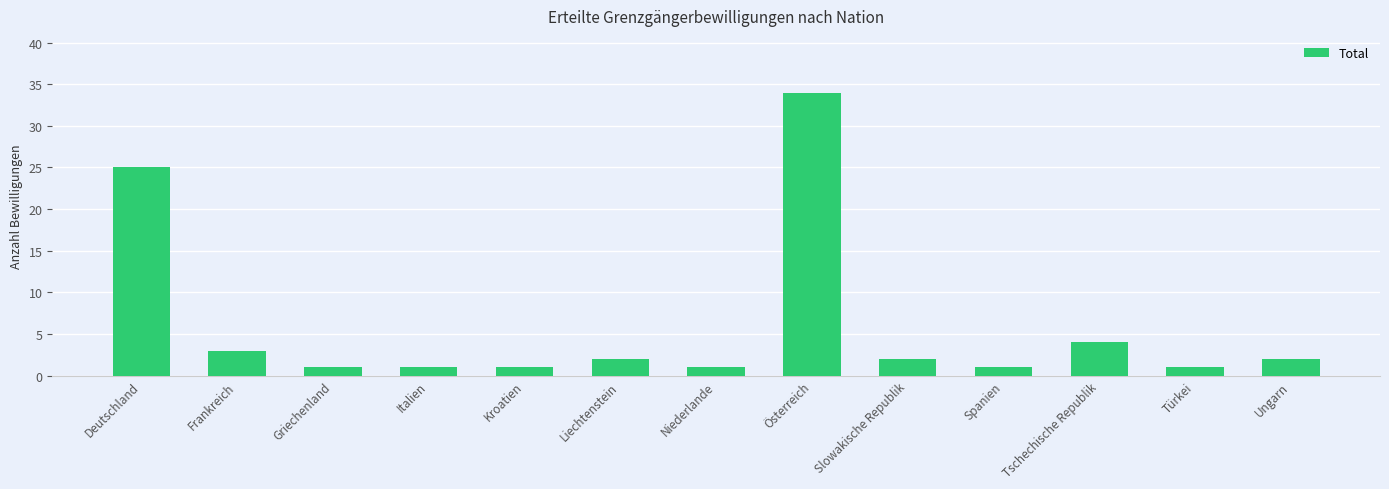

What is the label of the 12th bar from the left?

Türkei